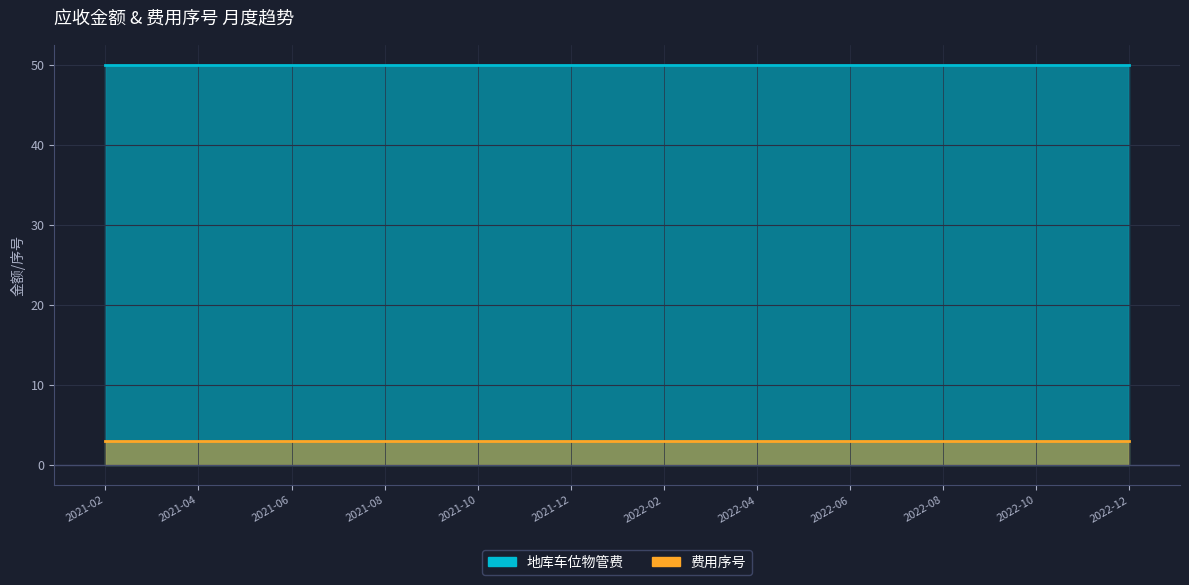

True or false: 费用序号 has a value of 1 at 2022-03.

False